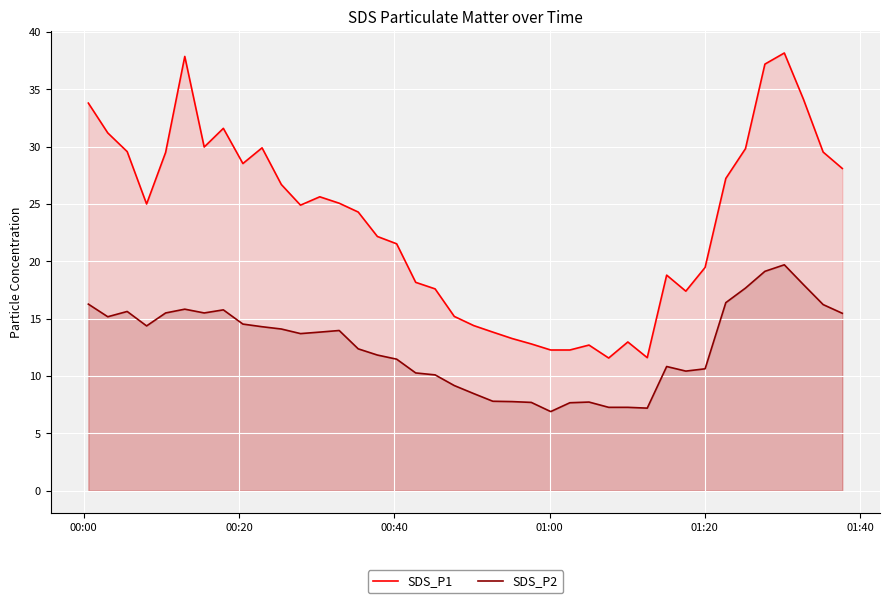

Rank the series by their average value, from highest to lowest.

SDS_P1, SDS_P2